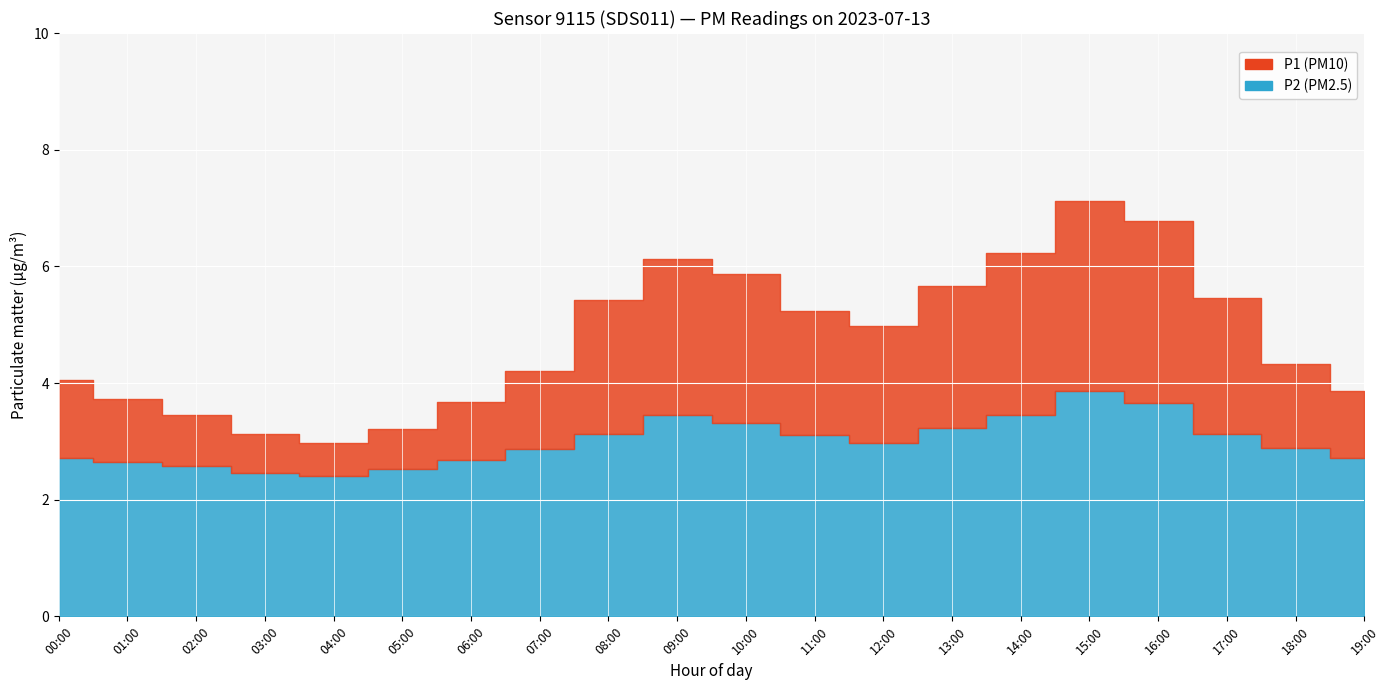

Reading left to right, list all the values displayed in this chart.

P1: 00:00=4.0	01:00=3.7	02:00=3.5	03:00=3.1	04:00=3.0	05:00=3.2	06:00=3.7	07:00=4.2	08:00=5.4	09:00=6.1	10:00=5.9	11:00=5.2	12:00=5.0	13:00=5.7	14:00=6.2	15:00=7.1	16:00=6.8	17:00=5.5	18:00=4.3	19:00=3.9
P2: 00:00=2.7	01:00=2.6	02:00=2.6	03:00=2.5	04:00=2.4	05:00=2.5	06:00=2.7	07:00=2.9	08:00=3.1	09:00=3.5	10:00=3.3	11:00=3.1	12:00=3.0	13:00=3.2	14:00=3.5	15:00=3.9	16:00=3.6	17:00=3.1	18:00=2.9	19:00=2.7